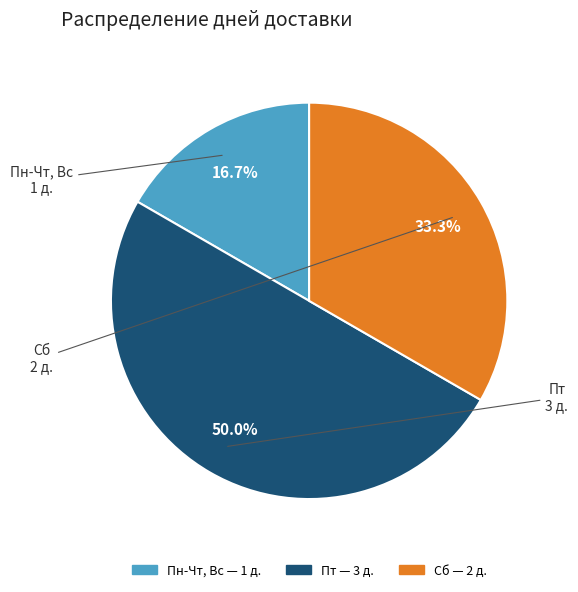

To the nearest percent, what is the difference between the Пт and Сб slice percentages?

17%